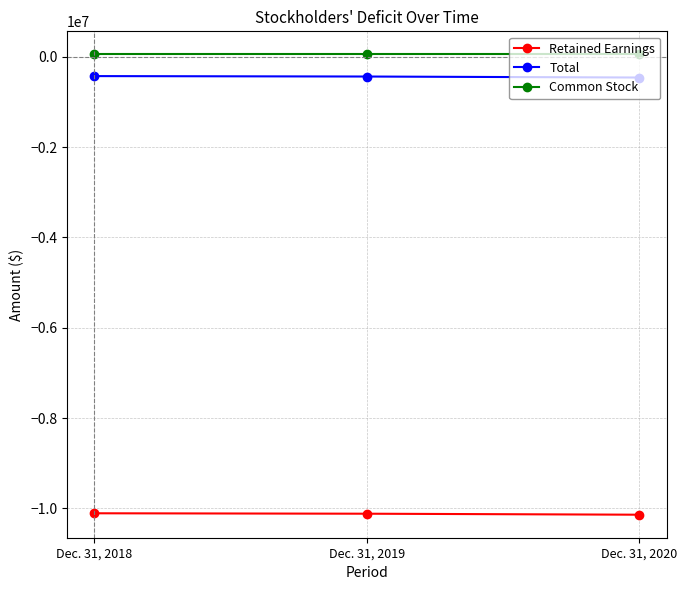

Is the value of Common Stock at Dec. 31, 2020 greater than the value of Total at Dec. 31, 2020?

Yes